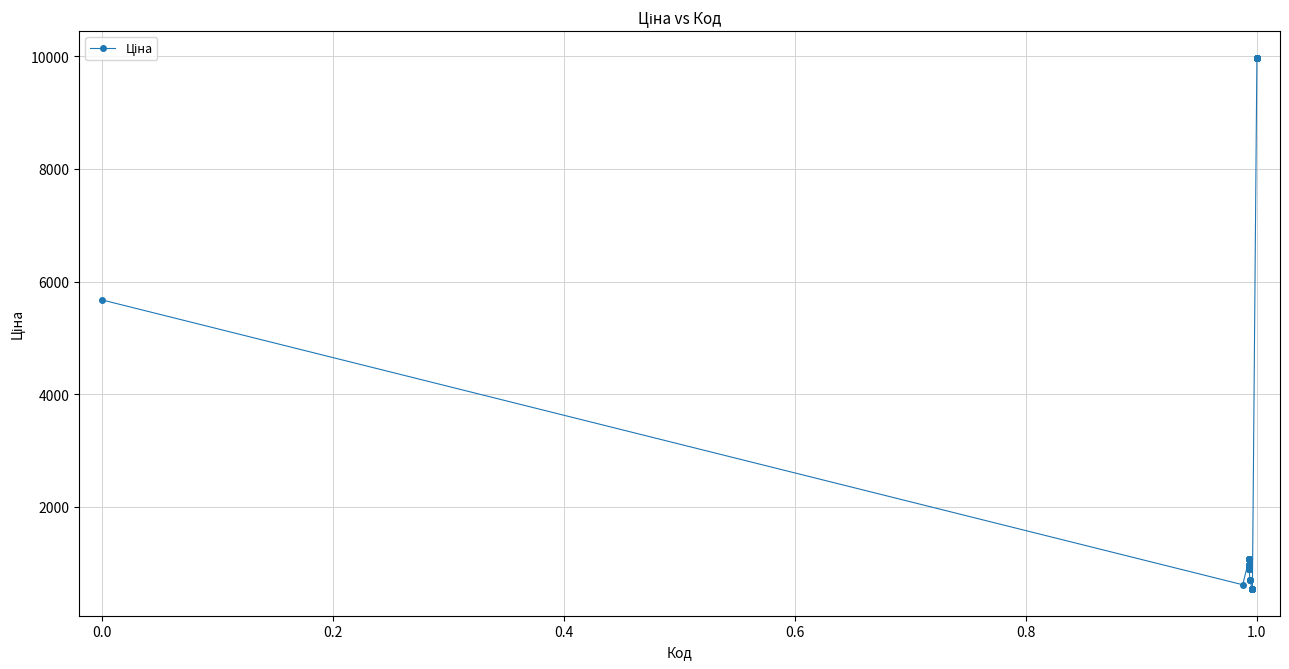

What is the minimum value shown in the chart?

539.0